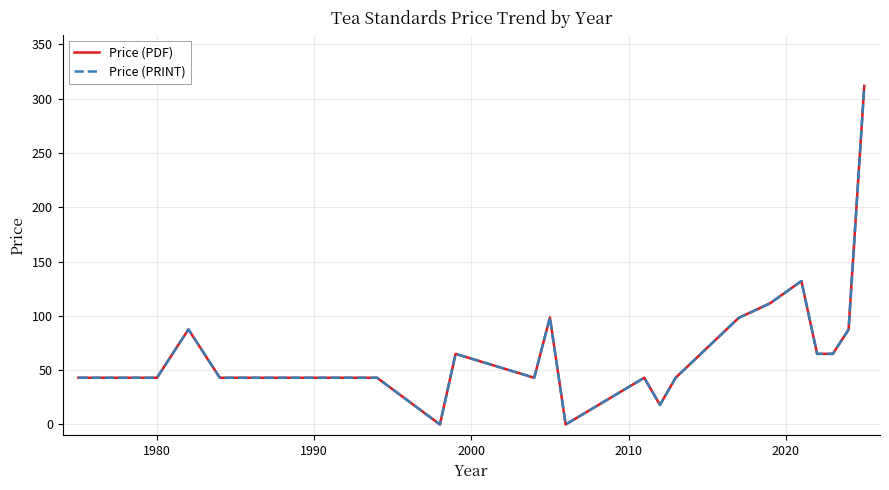

Does the chart have visible grid lines?

Yes